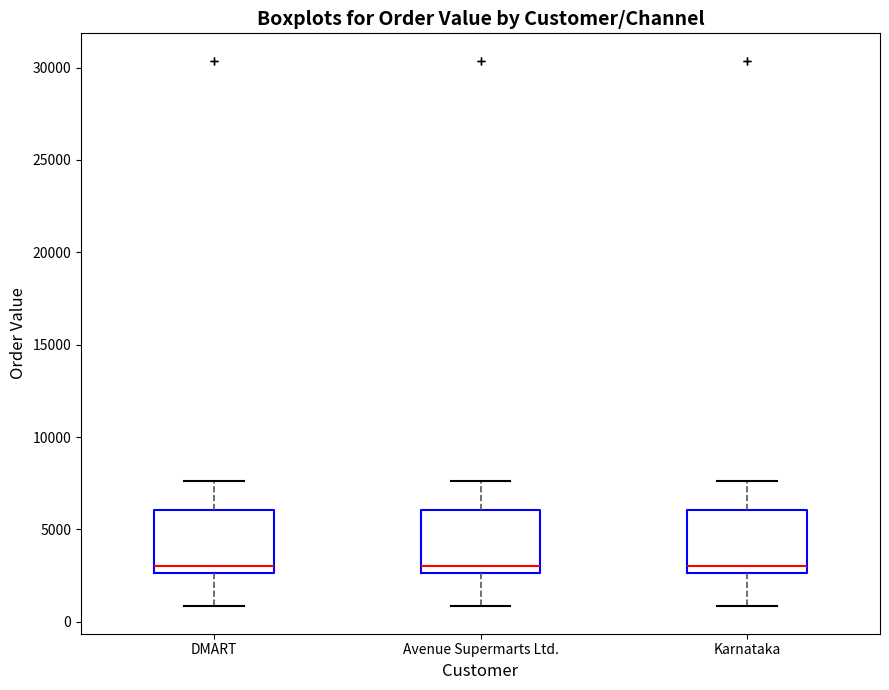

Reading left to right, read every box against the y-axis: the position of its median line, the range the box covers, and the ends of its whiskers. The values are not printed on the chart, so give them approximately, as read against the axis.

DMART: median 3000, box 2500 to 6000, whiskers 1000 to 7500
Avenue Supermarts Ltd.: median 3000, box 2500 to 6000, whiskers 1000 to 7500
Karnataka: median 3000, box 2500 to 6000, whiskers 1000 to 7500